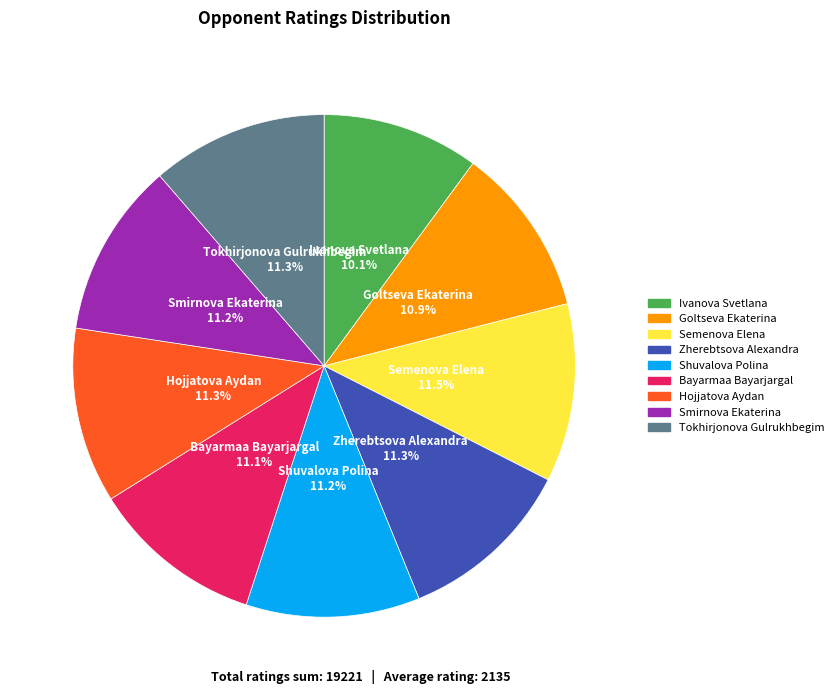

What is the smallest slice in the pie chart?

Ivanova Svetlana